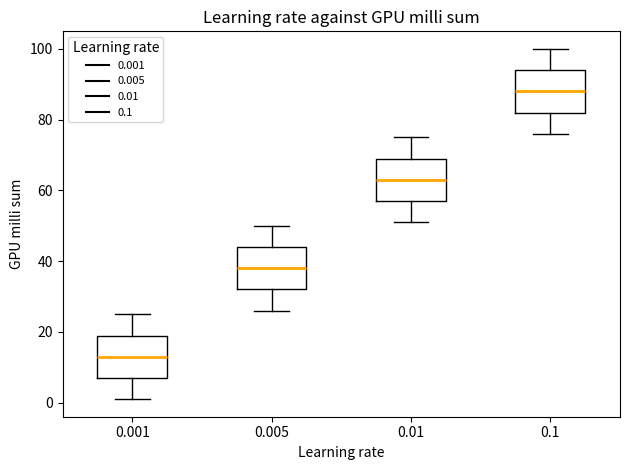

Where is the lower edge of the box at x = 0.1 on the y-axis? The values are not printed on the chart, so give them approximately, as read against the axis.

82